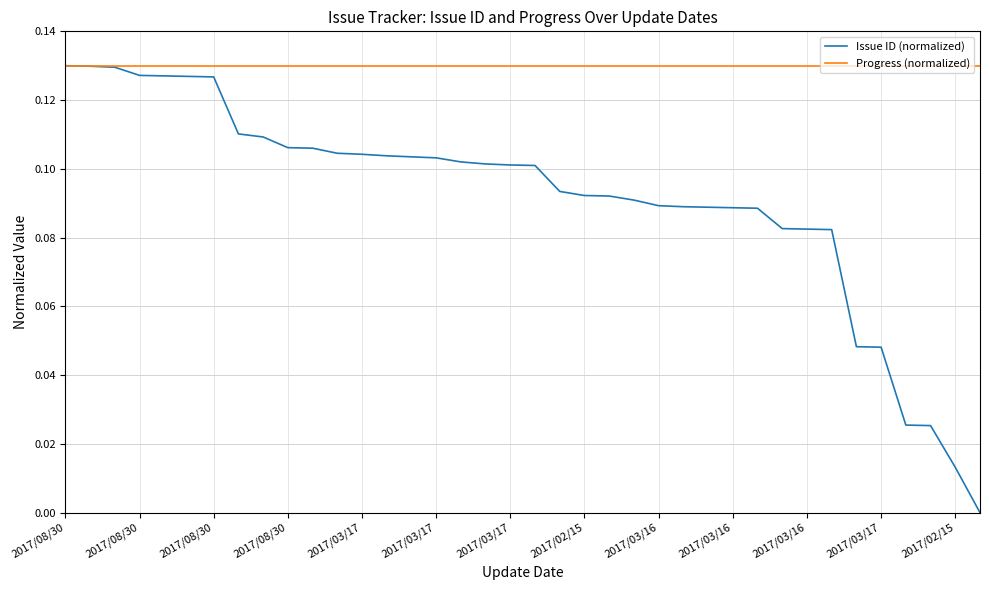

Rank the series by their average value, from highest to lowest.

Progress (normalized), Issue ID (normalized)